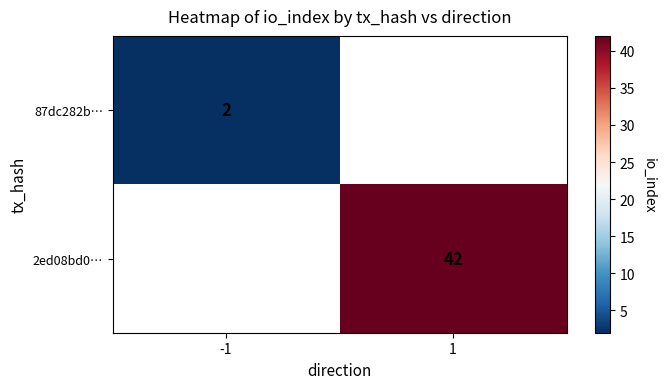

True or false: 87dc282b… has a value of 2 at -1.

True